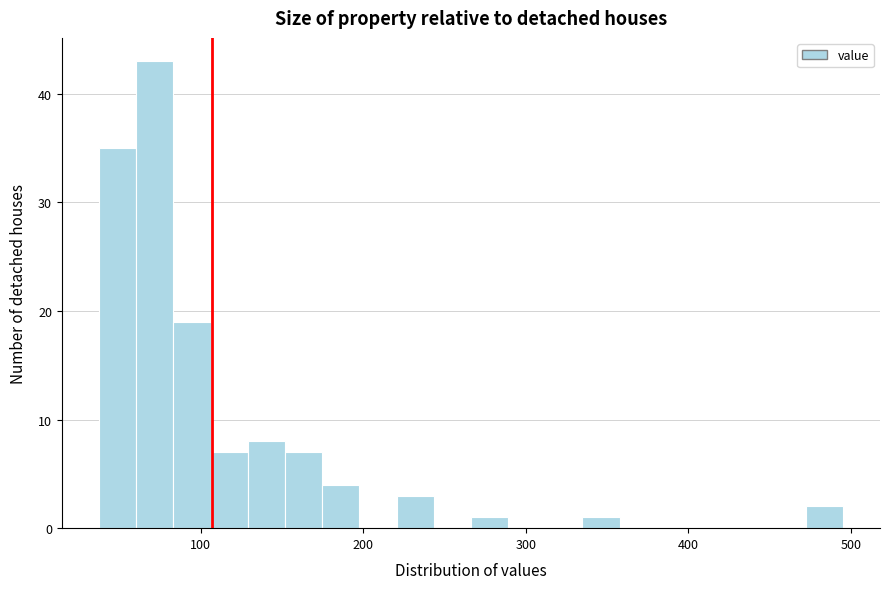

Around what value on the x-axis is the tallest bar? Give the approximate position of its centre, as read against the axis.

70